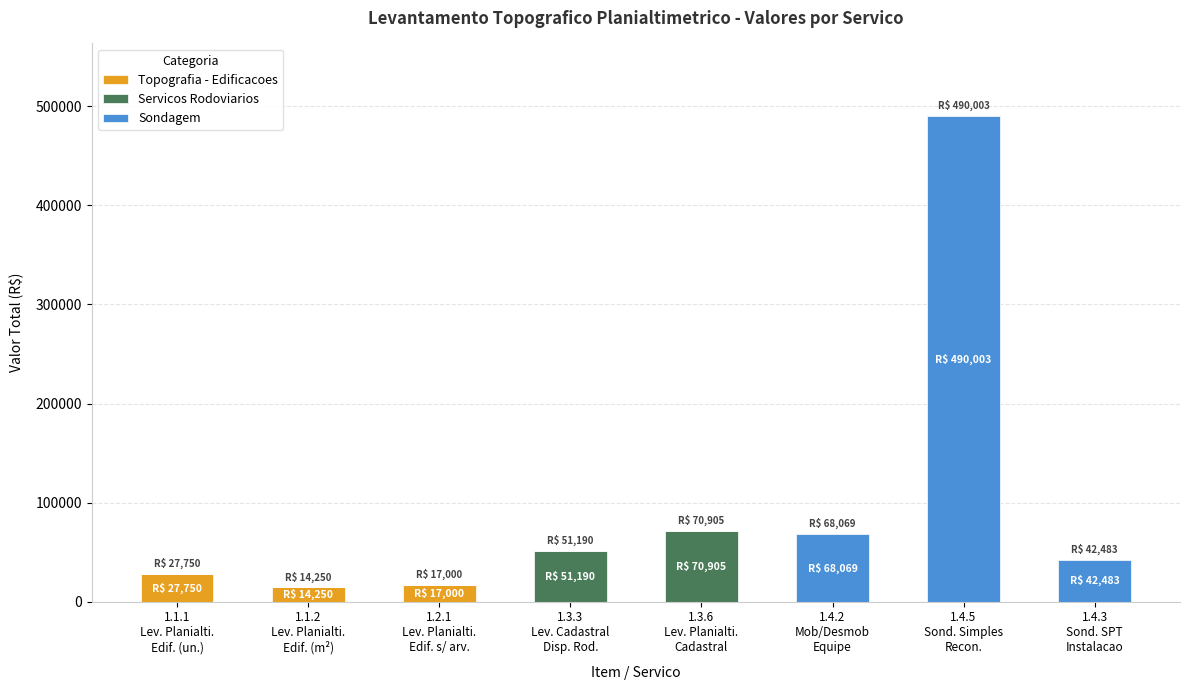

What is the highest value of the Topografia - Edificacoes series?

27750